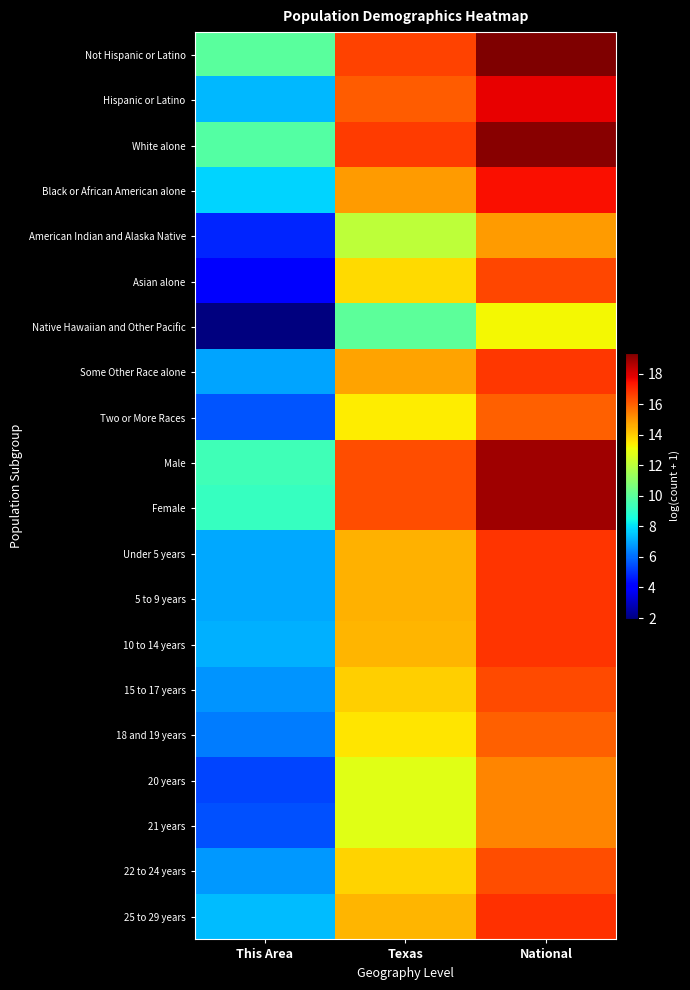

Which has a higher value, National or Texas?

National